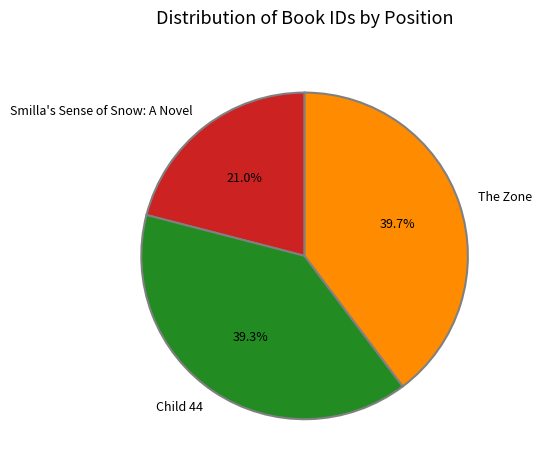

True or false: The Zone accounts for 31% of the total.

False